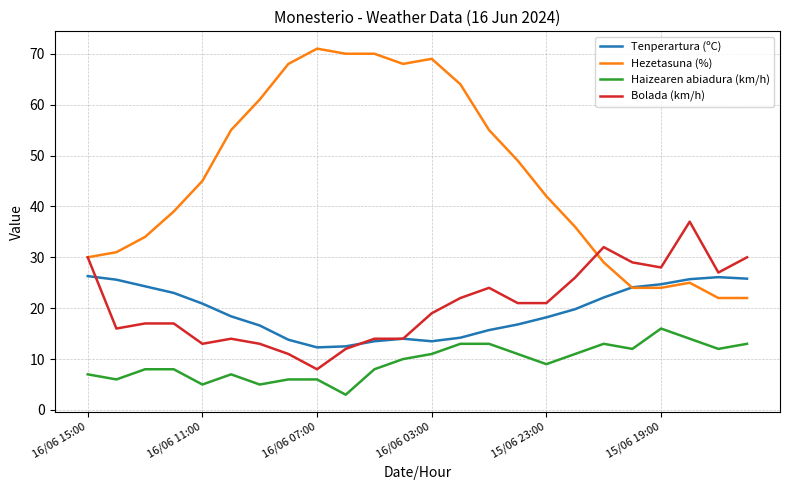

Which series has the largest range (max minus min)?

Hezetasuna (%)